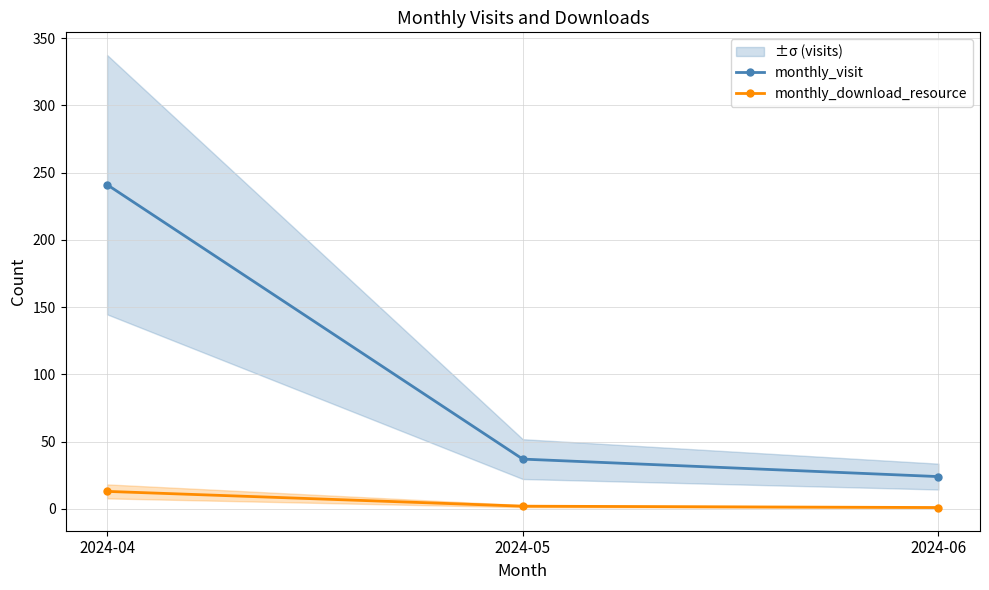

What is the value of the monthly_visit point at the 1st from the left?

241